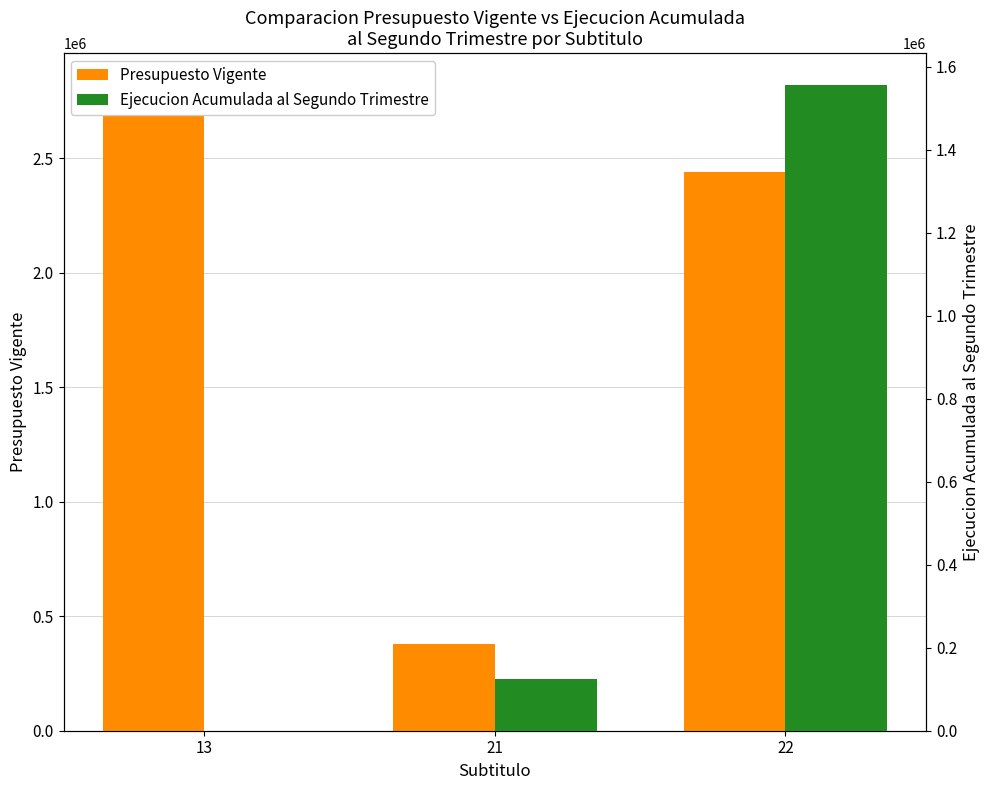

Which label corresponds to the smallest value in the chart?

13